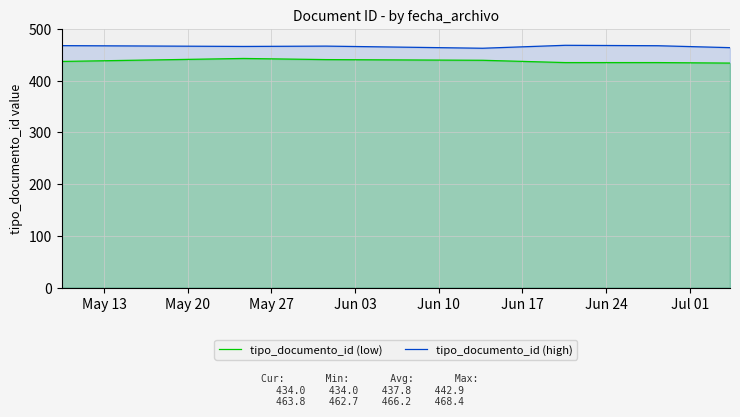

What is the minimum value shown in the chart?

434.0